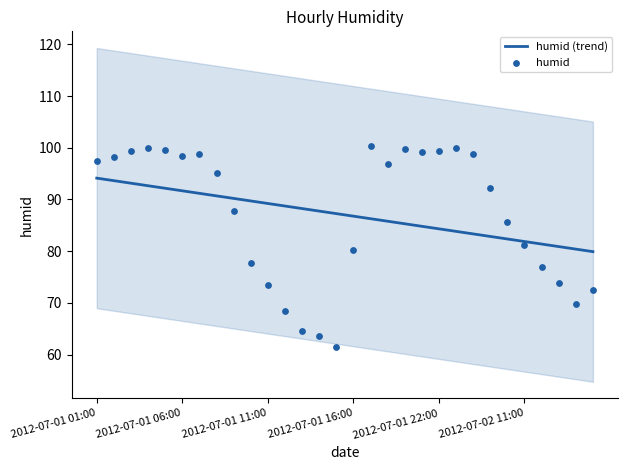

What is the total value across all series at 18?

185.0